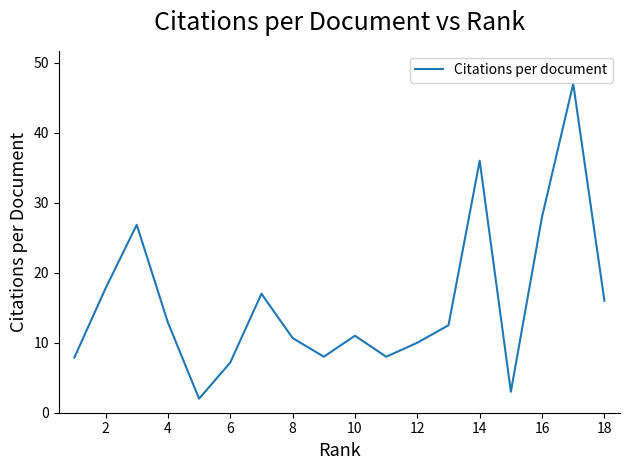

What is the smallest value displayed?

2.0